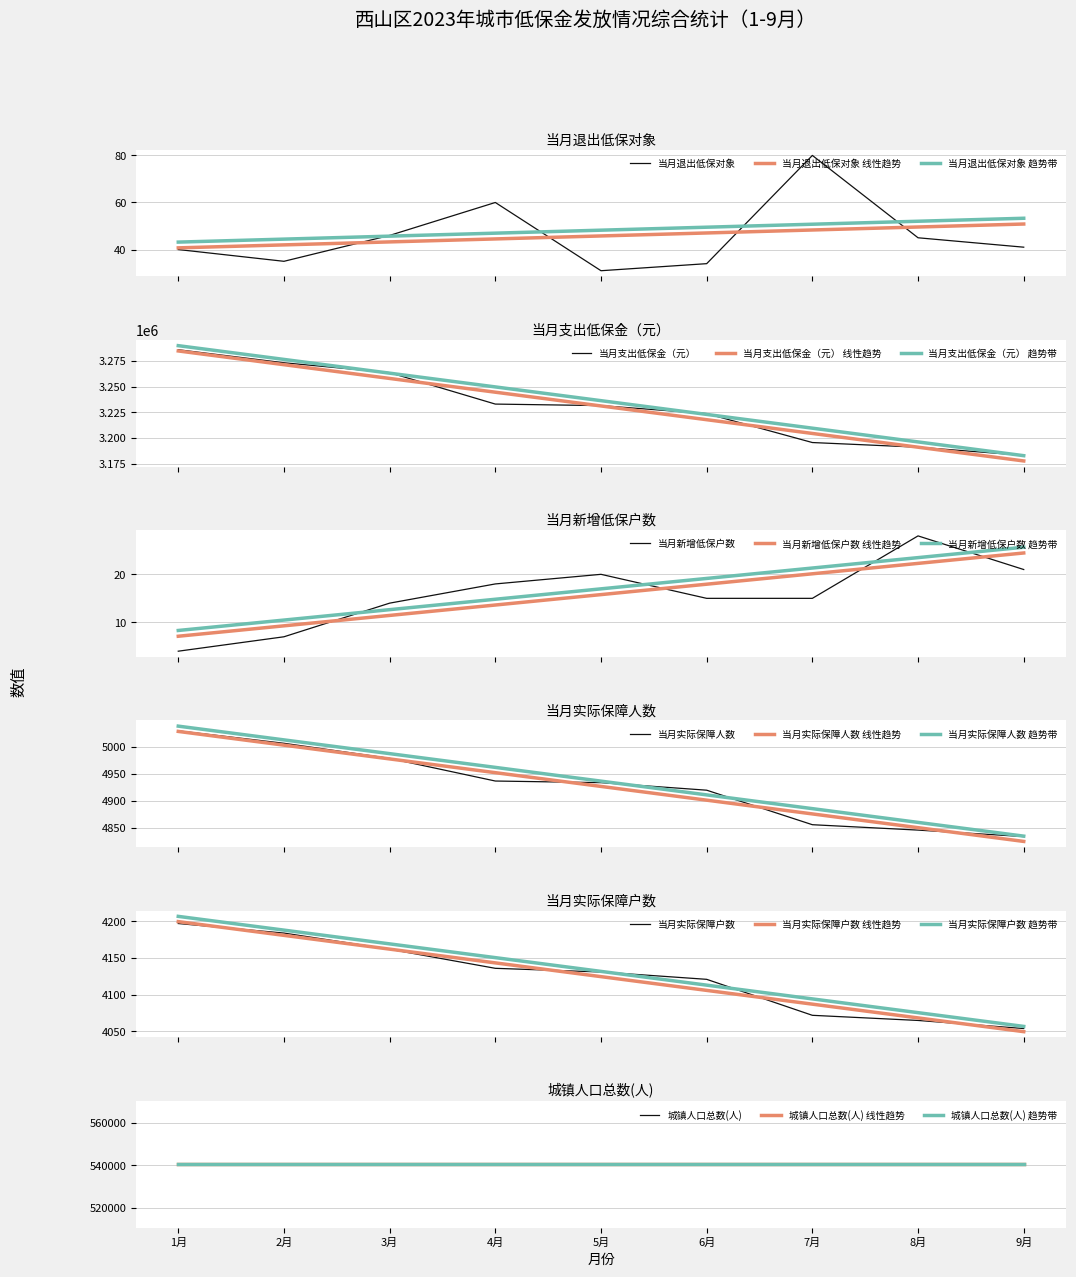

What is the lowest value of the 当月实际保障人数 series?

4834.0